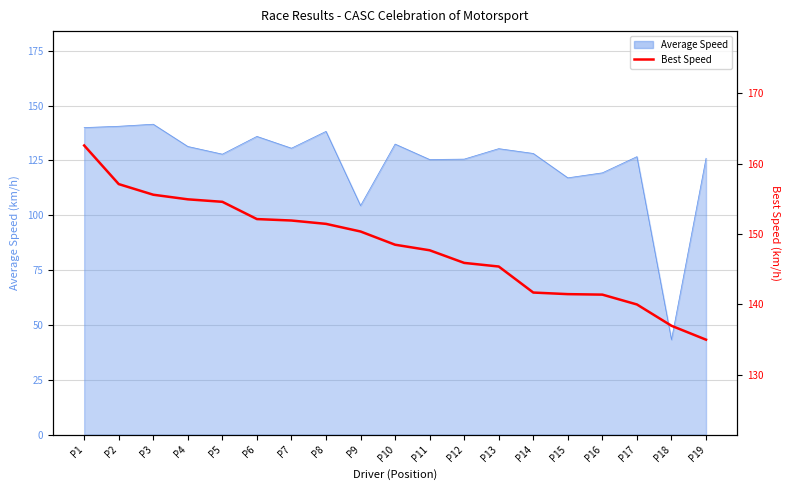

Count the number of categories in the chart.

19